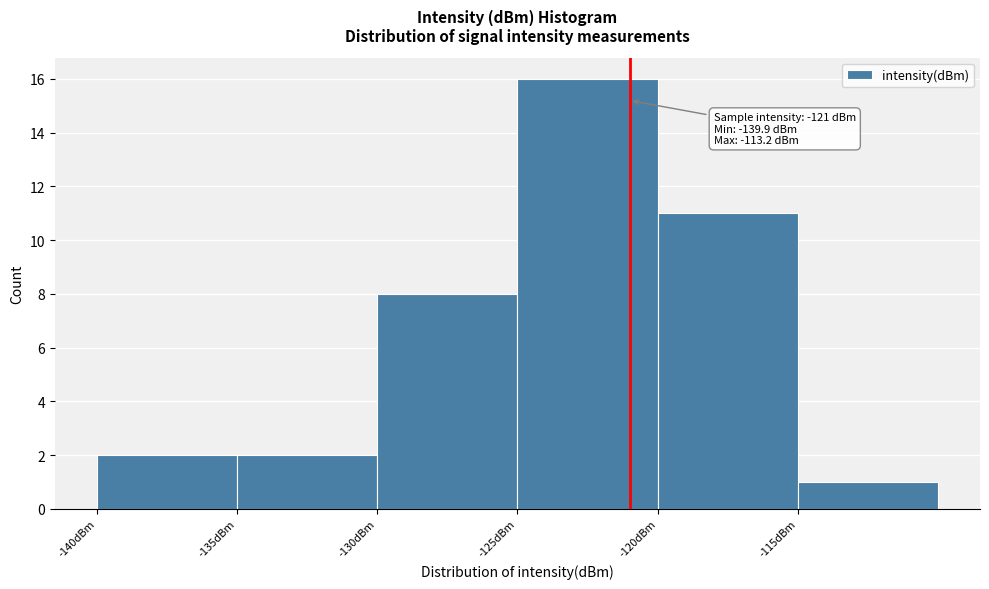

Which range on the x-axis has the tallest bar?

-125 to -120